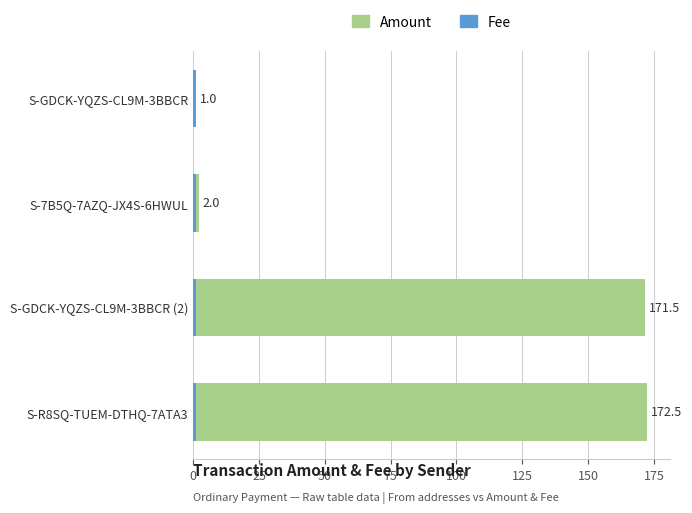

Rank the series by their average value, from highest to lowest.

Amount, Fee